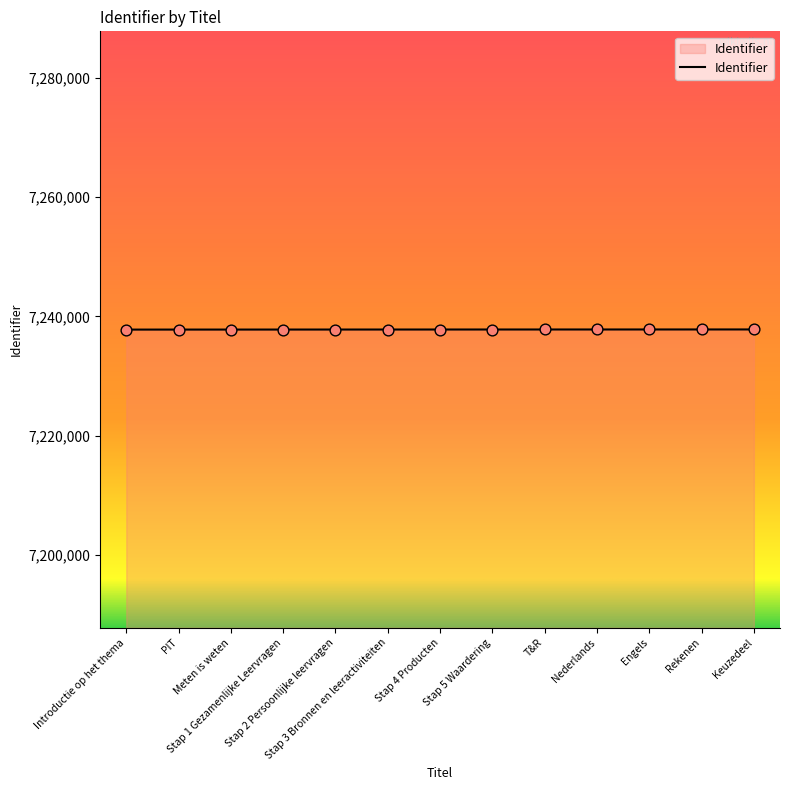

What is the change in value from Meten is weten to Rekenen?

+18